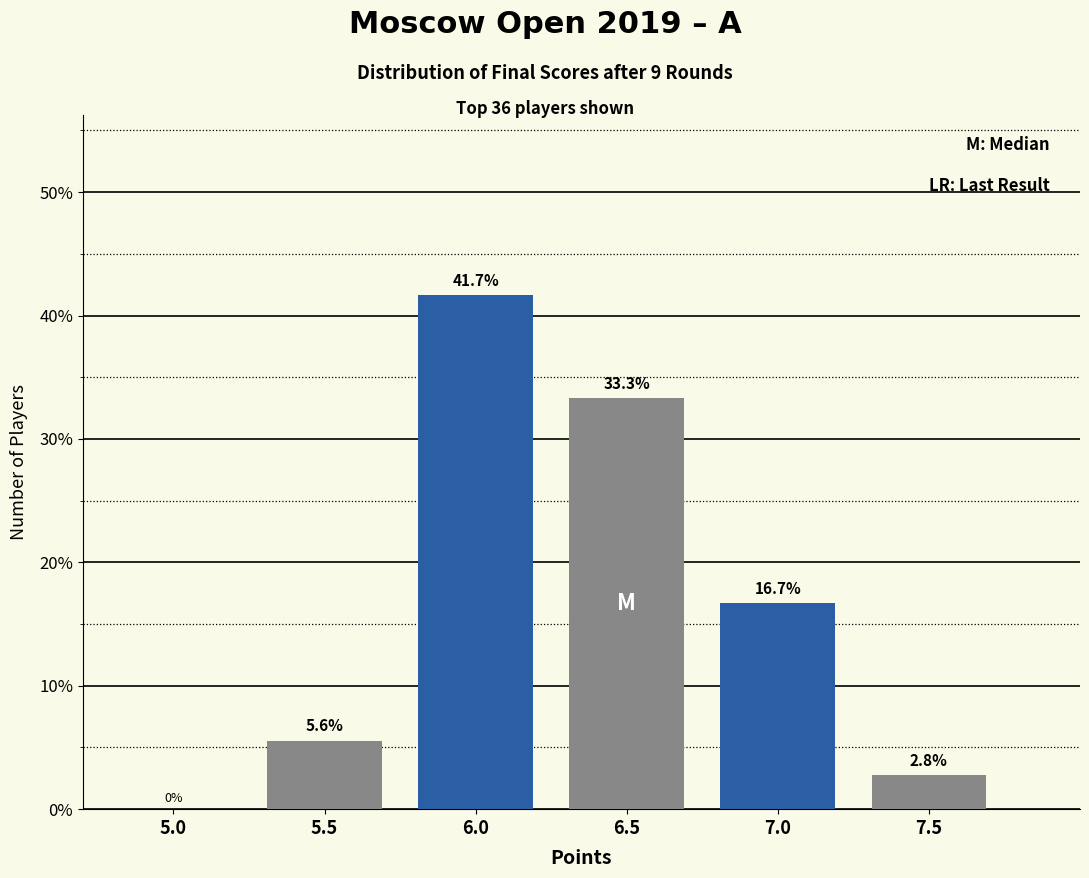

Reading left to right, extract all data points from this chart.

5.0=0.0	5.5=5.6	6.0=41.7	6.5=33.3	7.0=16.7	7.5=2.8